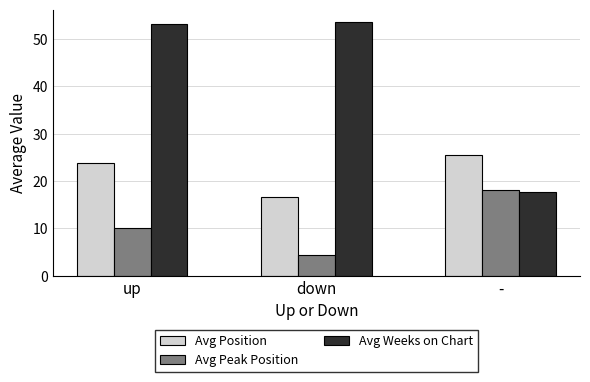

How many bars are there in each group?

3